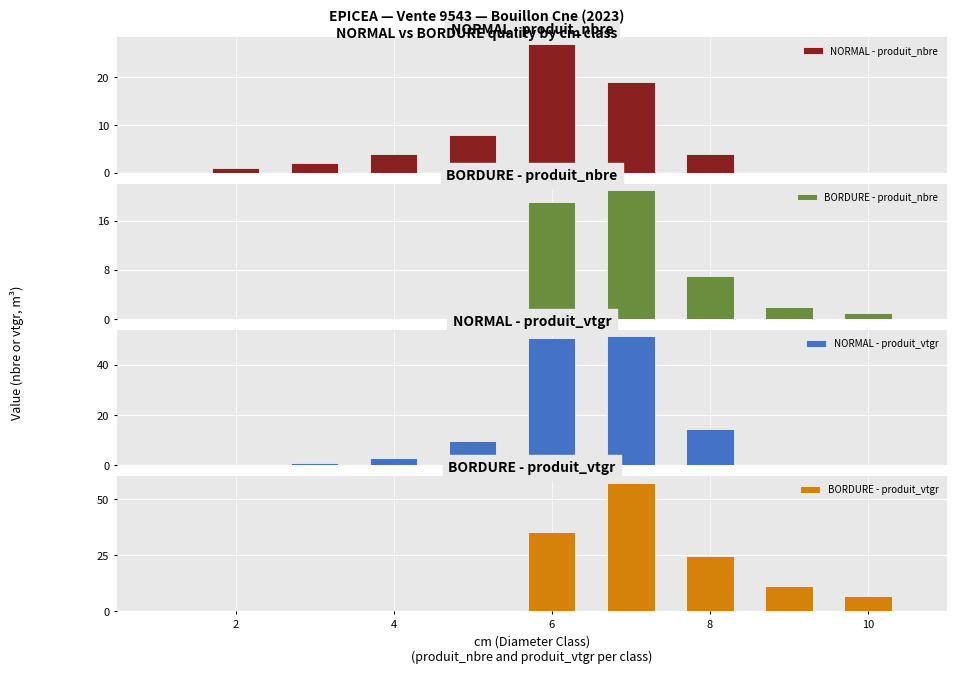

What is the approximate value at 7?

51.3